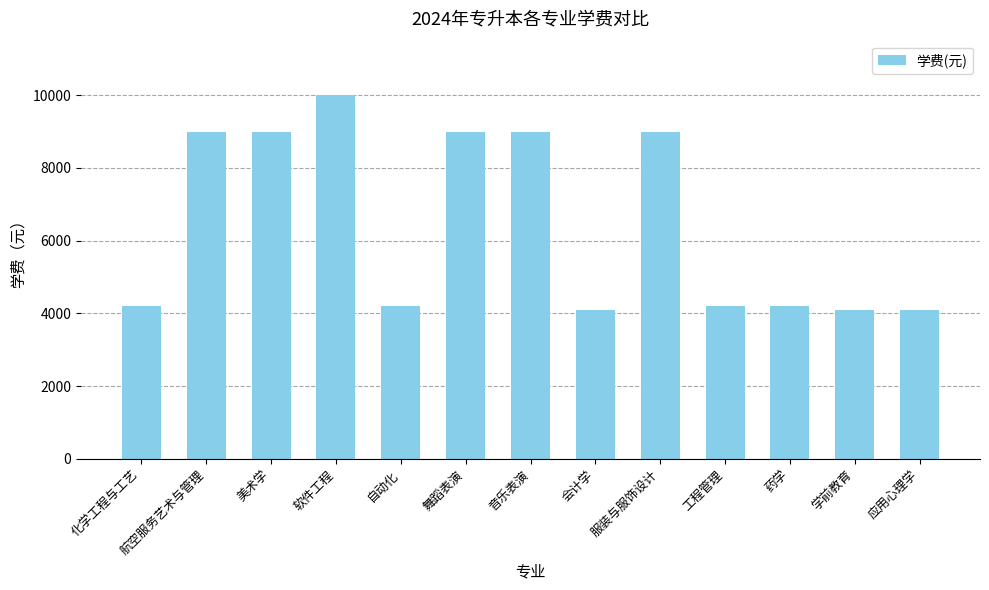

What is the ratio of the value at 应用心理学 to the value at 会计学?

1.0